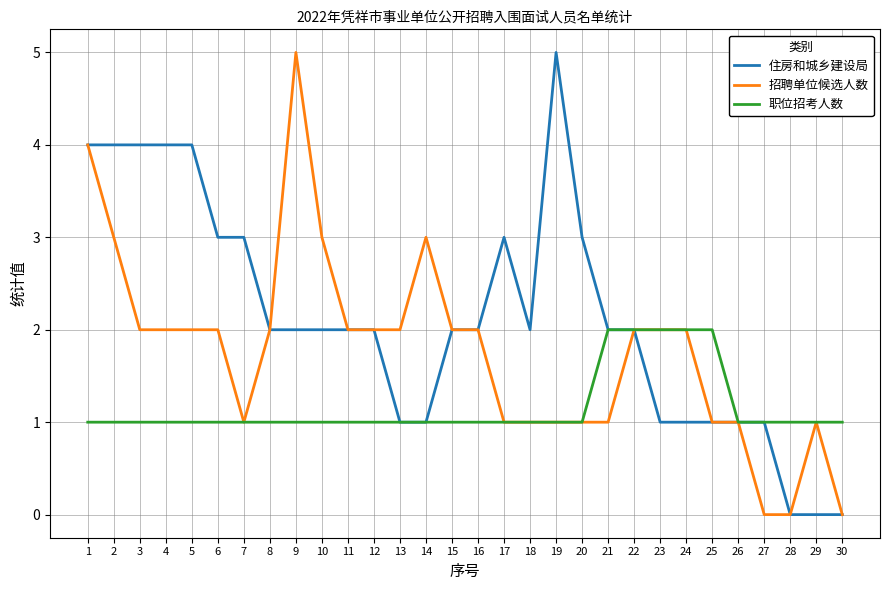

What is the greatest value displayed?

5